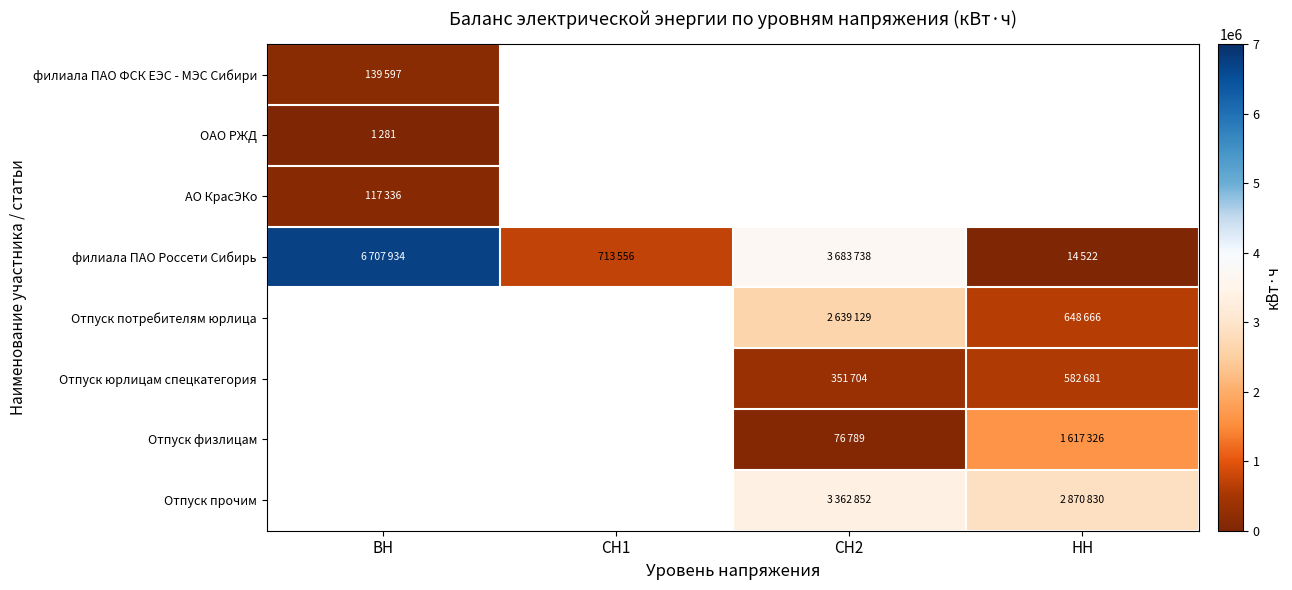

Which series has the largest range (max minus min)?

филиала ПАО Россети Сибирь